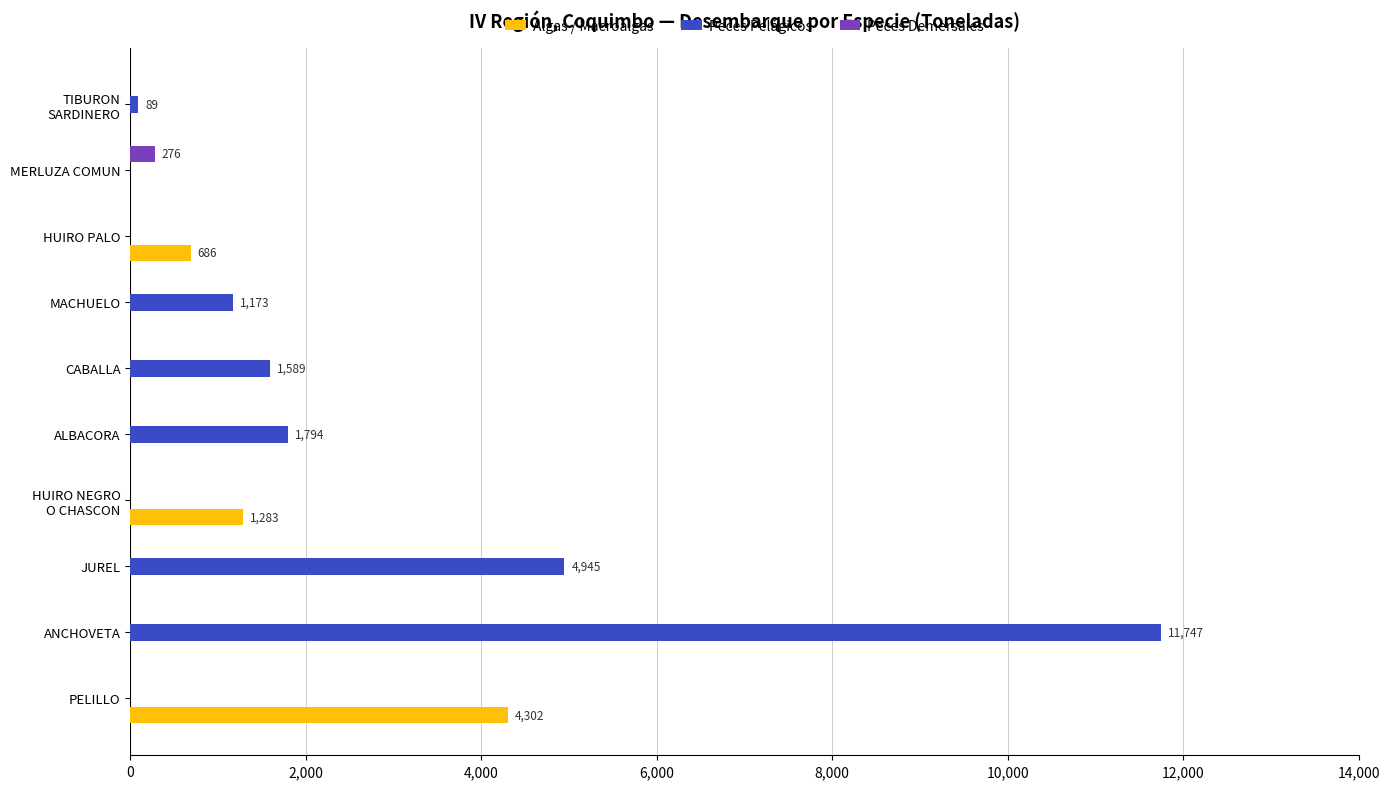

Between ANCHOVETA and ALBACORA, which series saw the biggest shift?

Peces Pelágicos